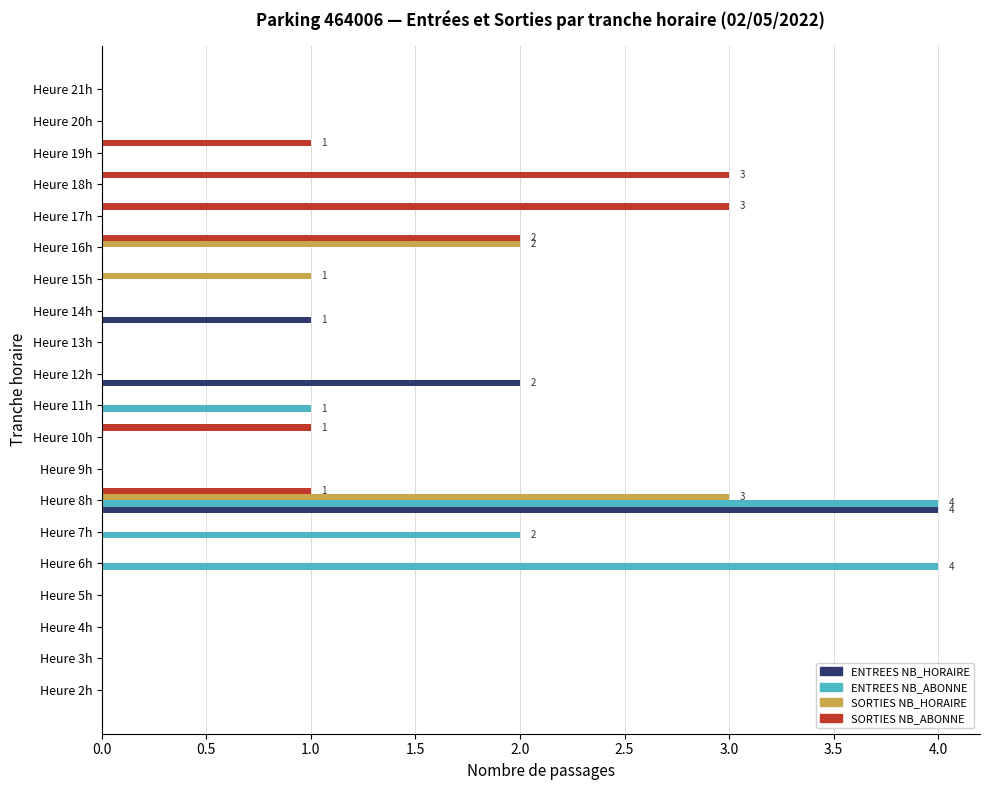

Is the value of ENTREES NB_ABONNE at Heure 11h greater than the value of ENTREES NB_HORAIRE at Heure 13h?

Yes